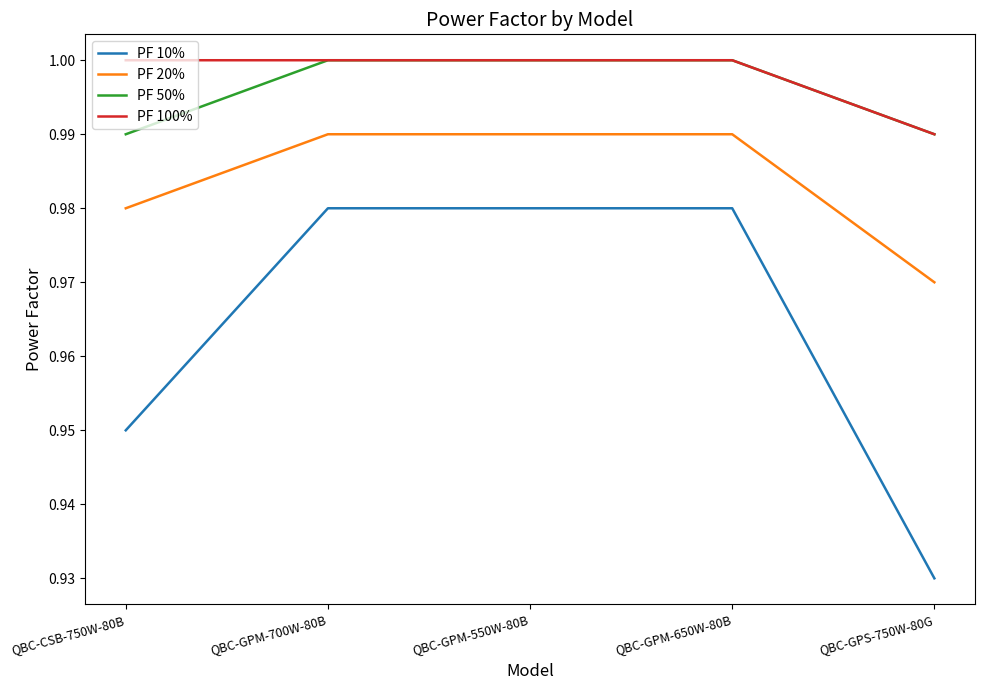

Between QBC-GPM-650W-80B and QBC-GPS-750W-80G, which series saw the biggest shift?

PF 10%